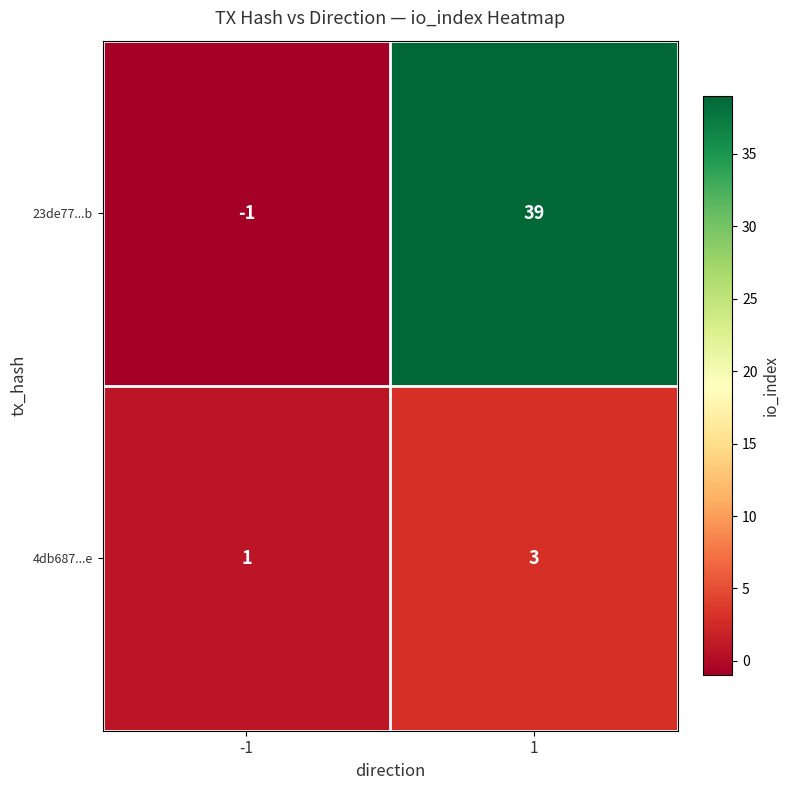

List the series in order of their overall mean, highest first.

23de77...b, 4db687...e